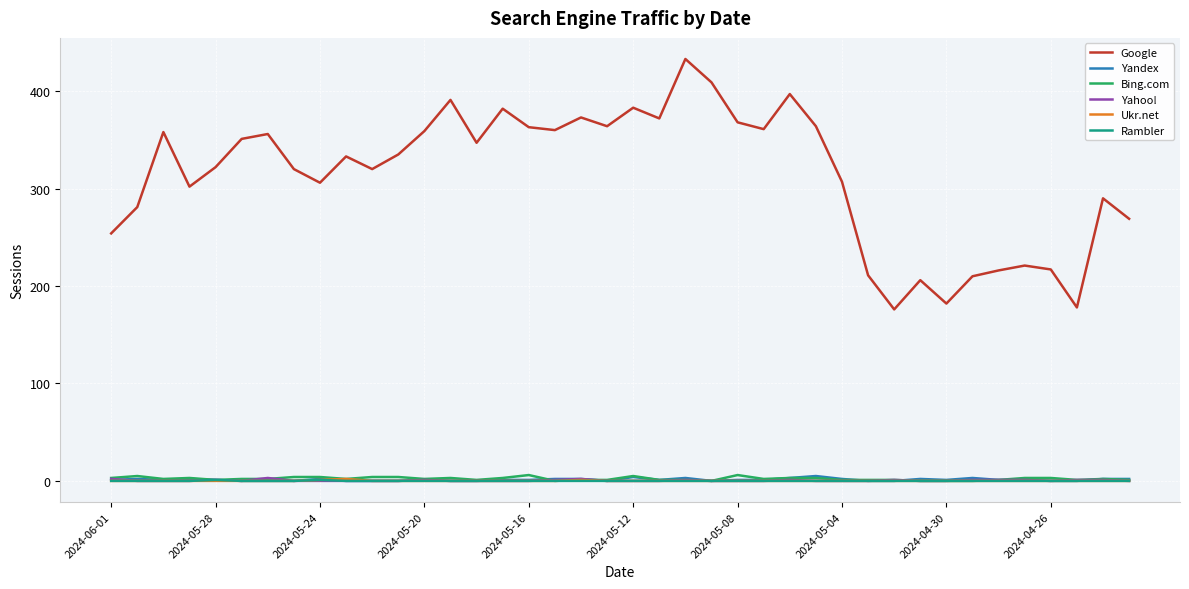

Which series has the widest spread of values?

Google